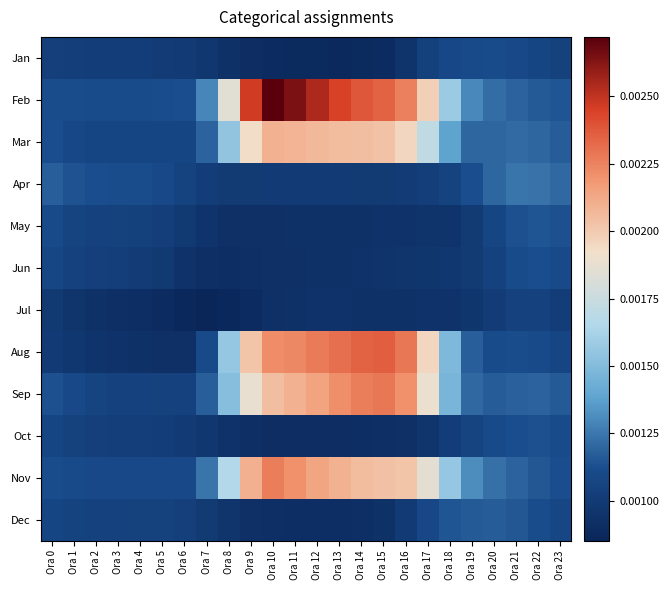

Rank the series by their maximum value, from lowest to highest.

Jul, Jan, Jun, Oct, May, Dec, Apr, Mar, Nov, Sep, Aug, Feb